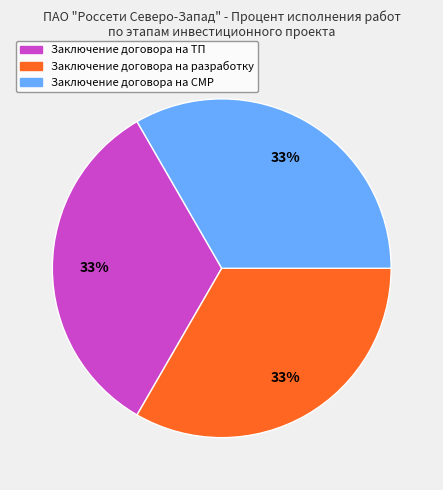

Count the number of slices in the pie.

3